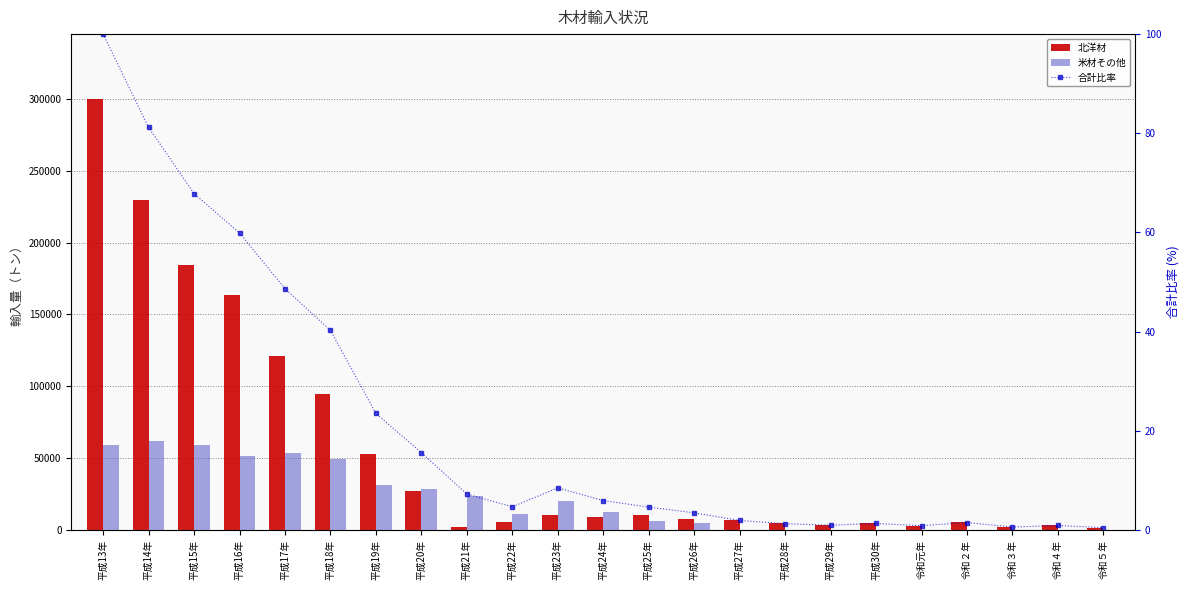

Rank the series by their average value, from highest to lowest.

北洋材, 米材その他, 合計比率